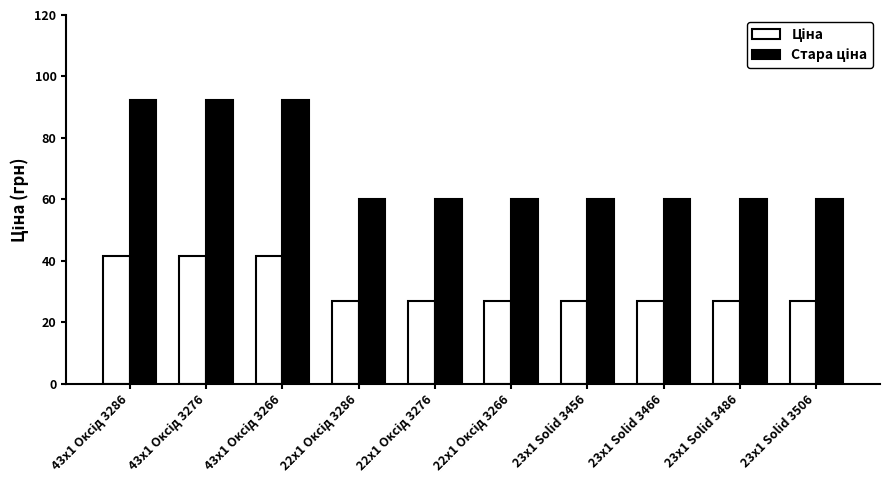

What is the greatest value displayed?

92.3